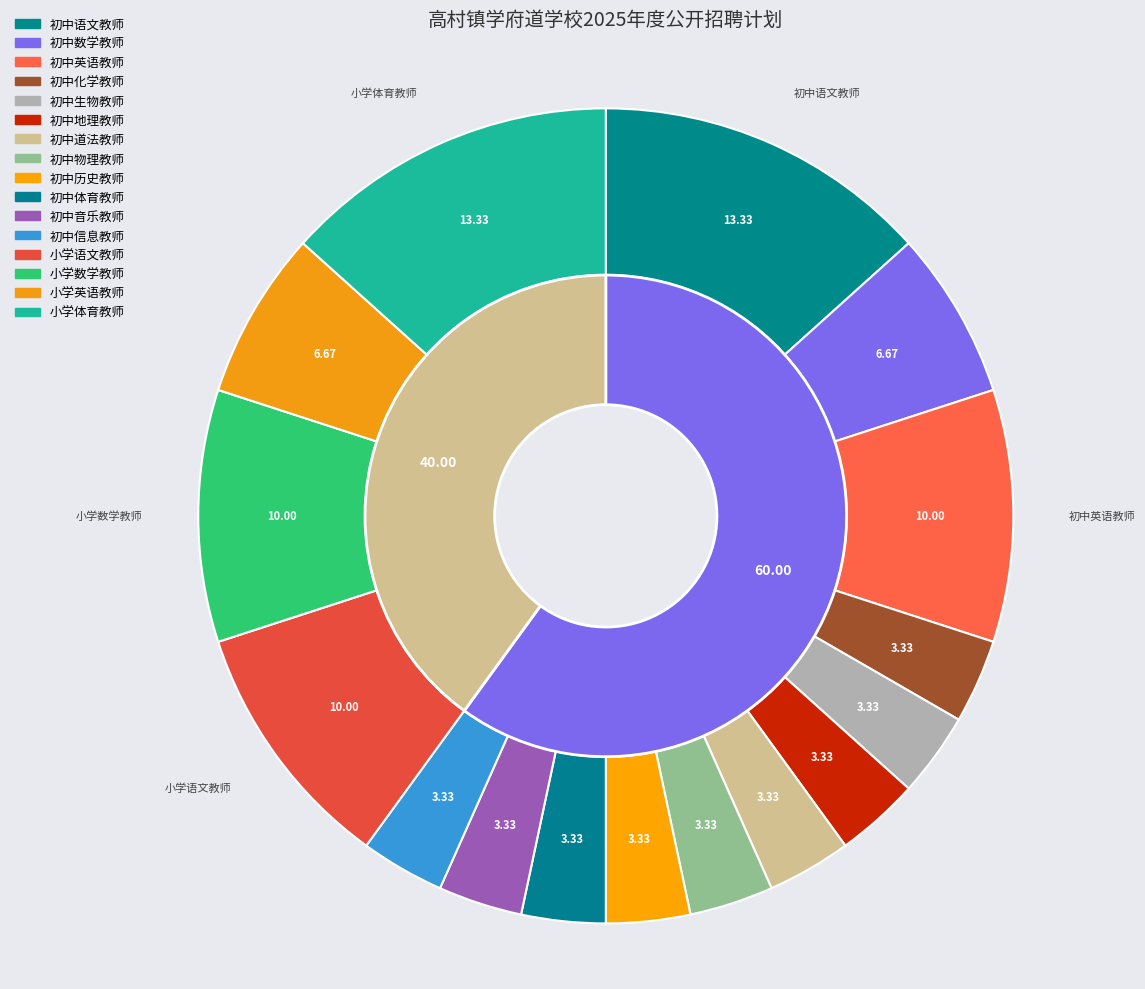

How much of the chart is everything except 初中化学教师?

96.7%